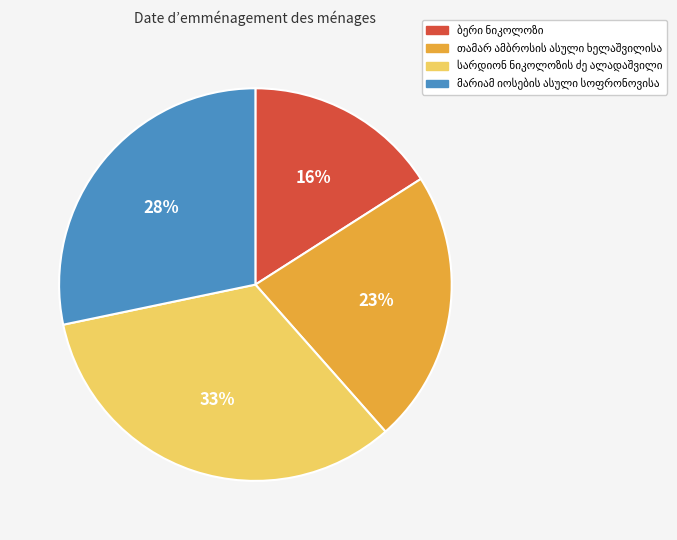

How many segments does this pie chart have?

4